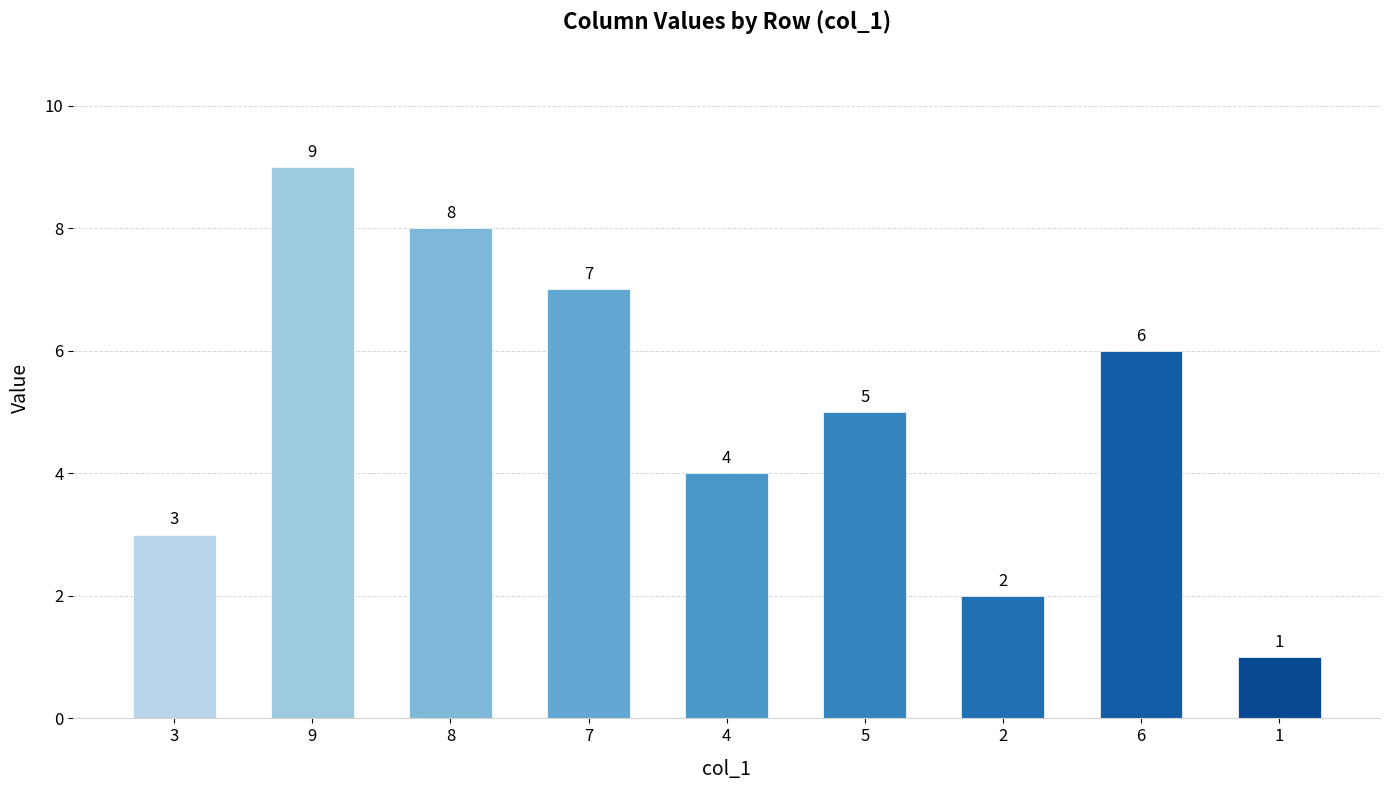

What is the difference between the values at 4 and 8?

4